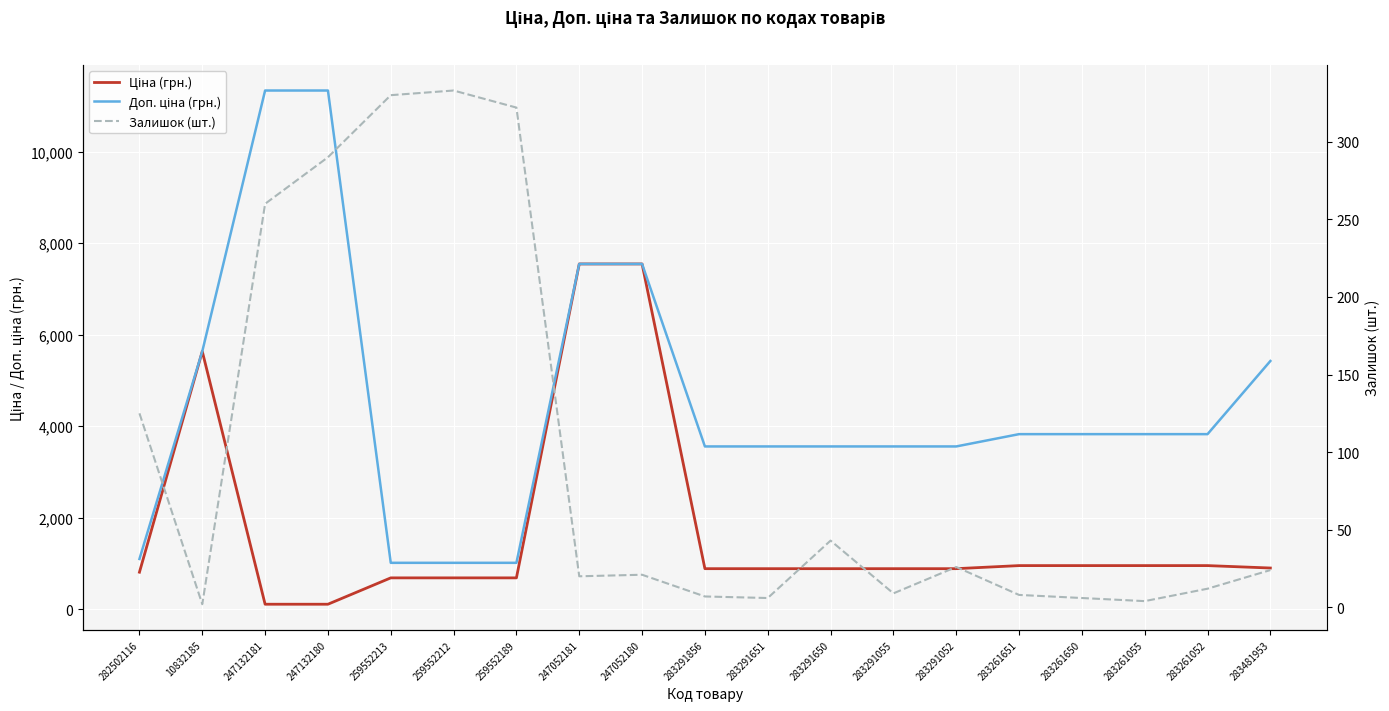

Where is the first local maximum for Залишок (шт.)?

259552212